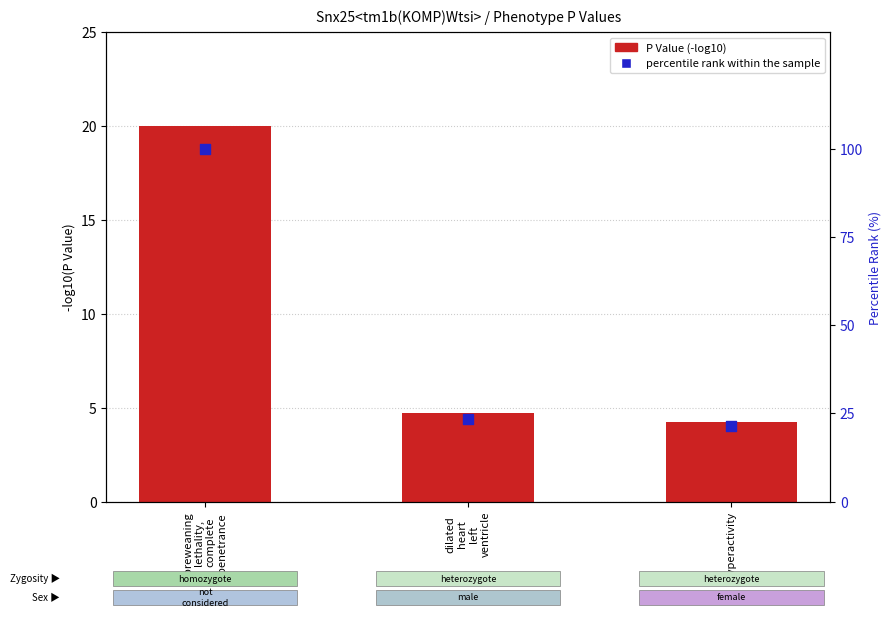

At which category is the sum across all series the highest?

preweaning
lethality,
complete
penetrance